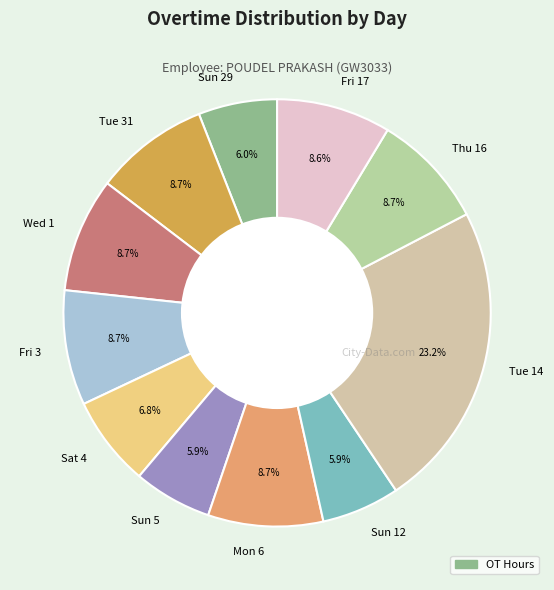

How much of the chart is everything except Sun 29?

94.0%